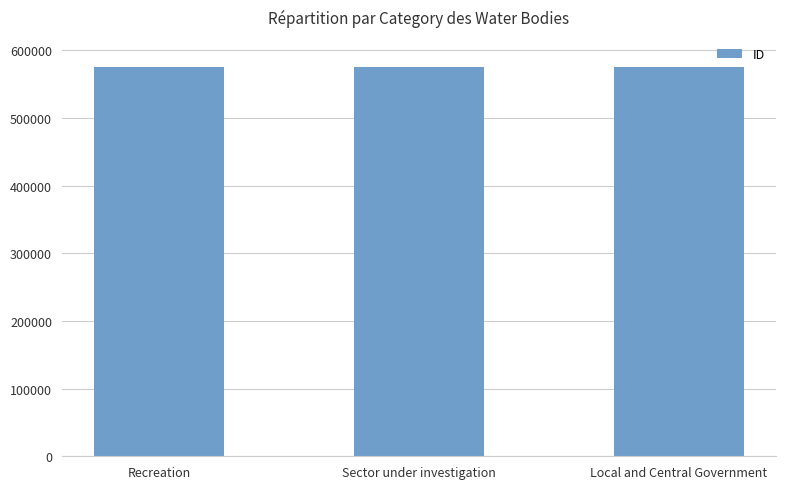

The value at Sector under investigation is 575498. True or false?

True